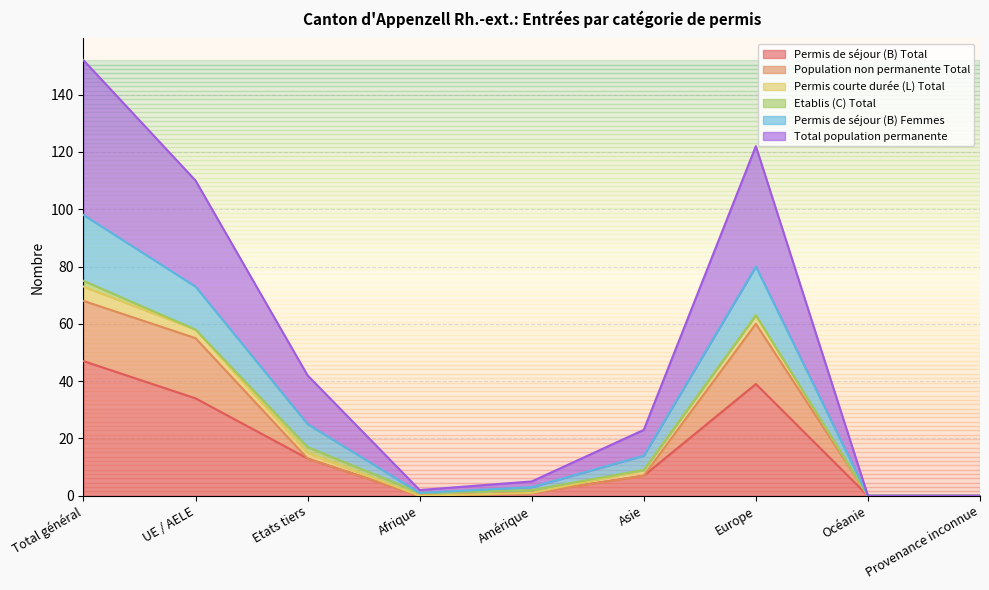

At which label does Population non permanente Total first exceed 7?

Total général